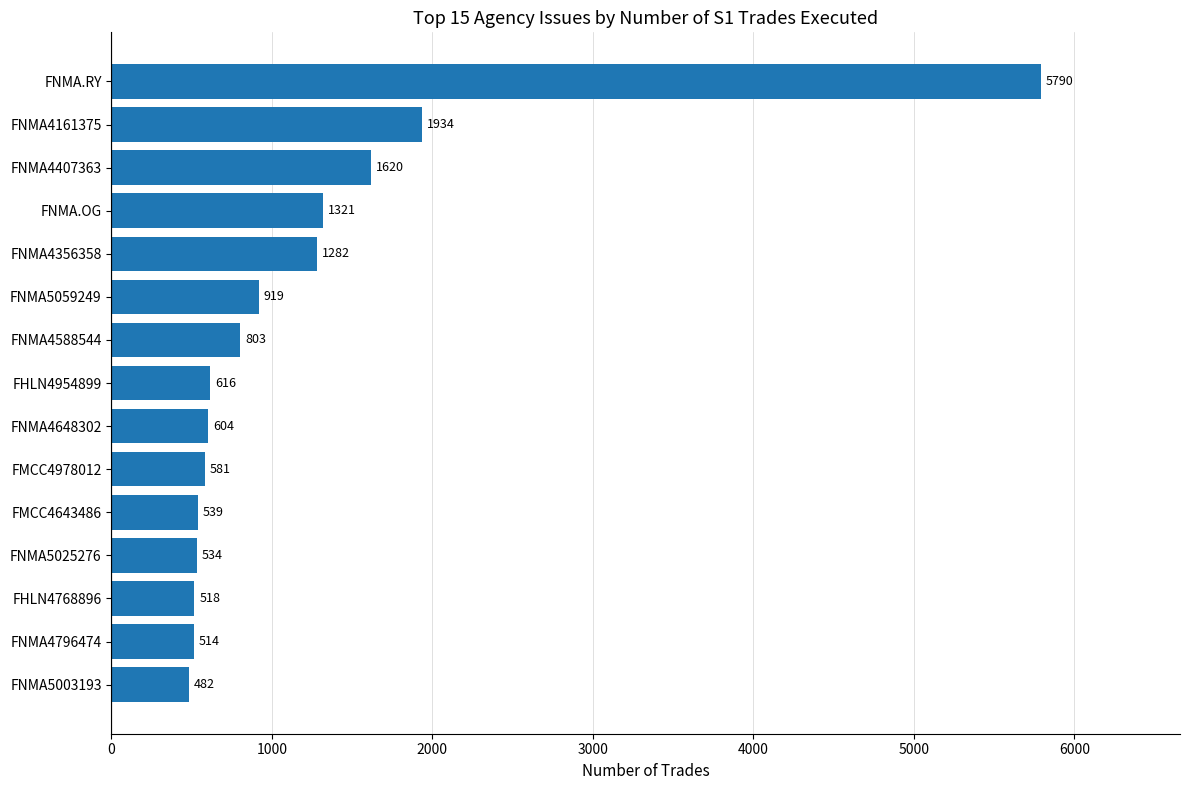

Rank the categories by value from highest to lowest.

FNMA.RY, FNMA4161375, FNMA4407363, FNMA.OG, FNMA4356358, FNMA5059249, FNMA4588544, FHLN4954899, FNMA4648302, FMCC4978012, FMCC4643486, FNMA5025276, FHLN4768896, FNMA4796474, FNMA5003193